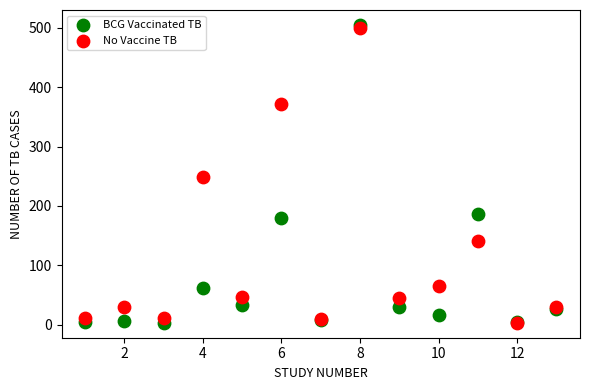

In the BCG Vaccinated TB series, what Y value is closest to 254?

186